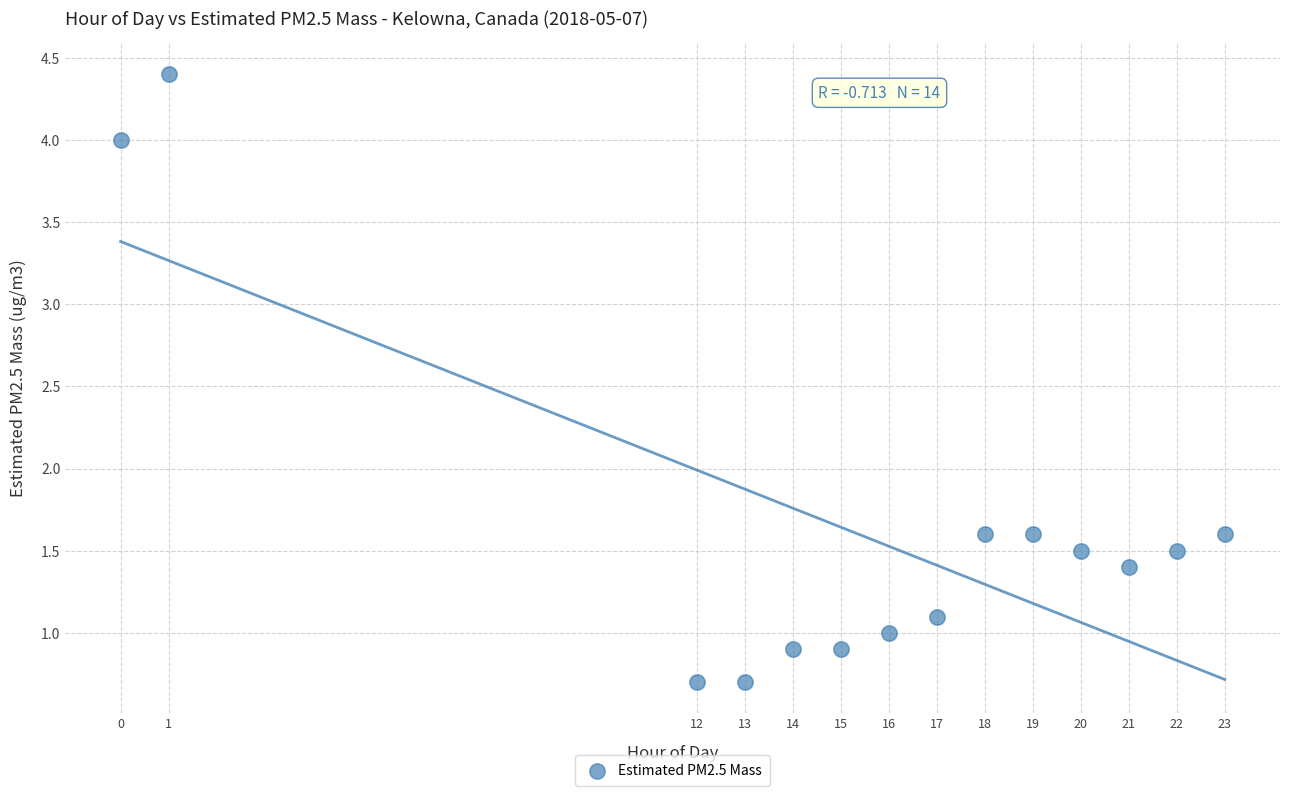

What is the range of X values (max minus min)?

23.0